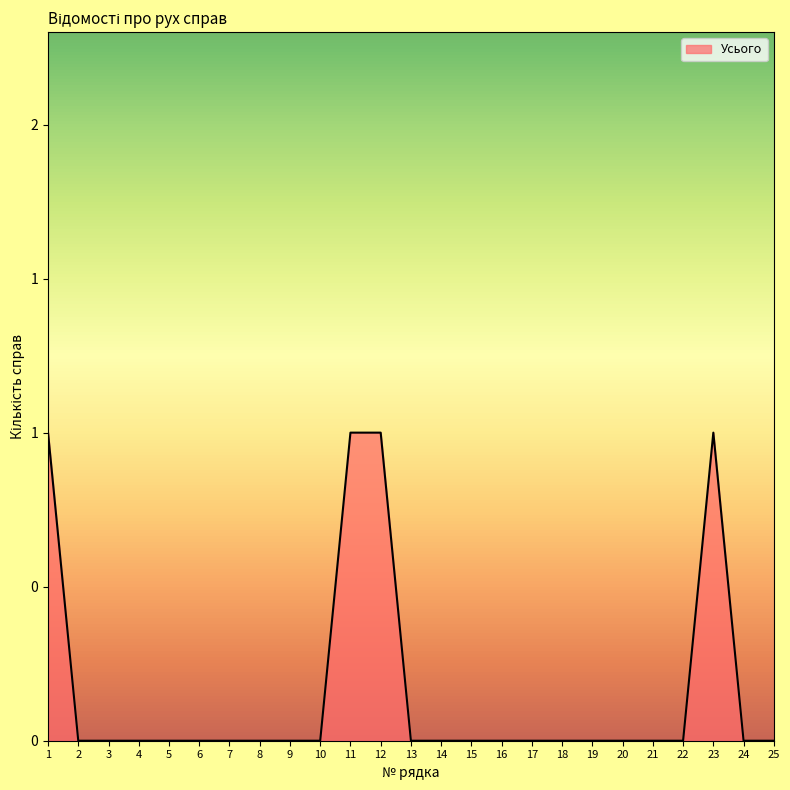

Does the chart have visible grid lines?

No